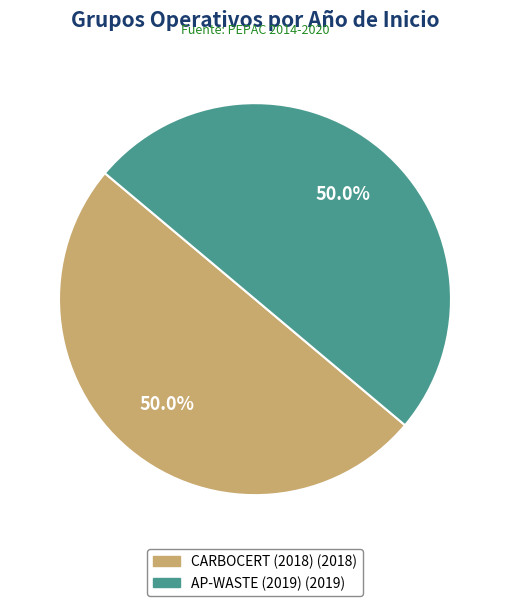

To the nearest percent, what is the average slice percentage?

50%